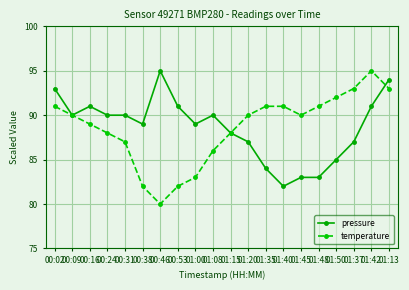

Rank the series at 01:45 from highest to lowest value.

temperature, pressure